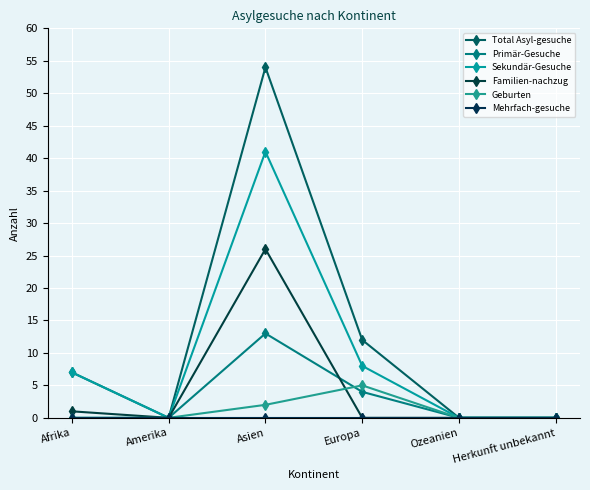

Does the chart have visible grid lines?

Yes